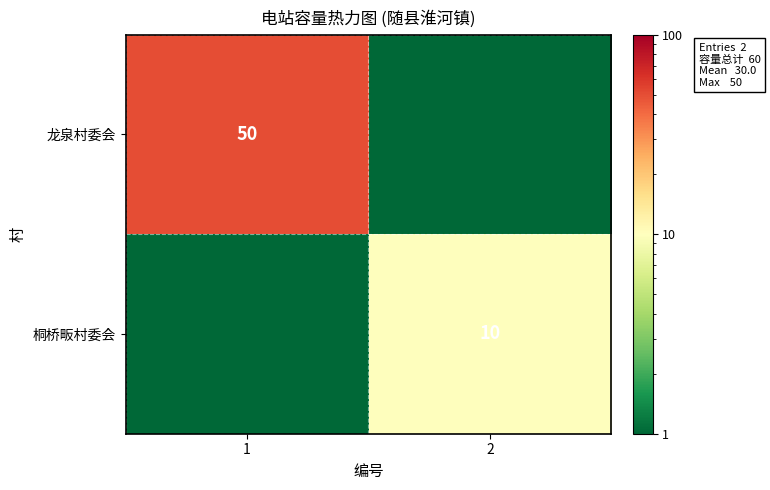

True or false: 龙泉村委会 has a value of 65.4 at 1.

False